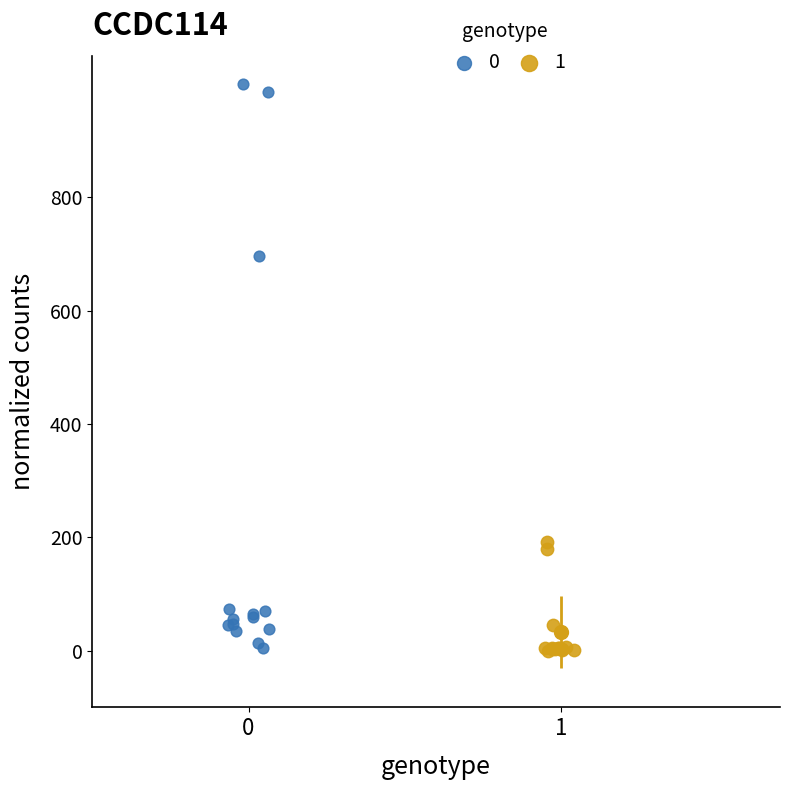

Which series has the largest Y range (max minus min)?

0